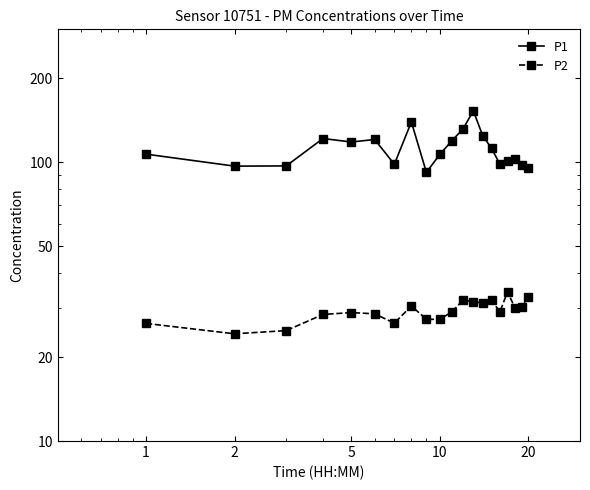

What is the sum of all P1 values?

2236.3